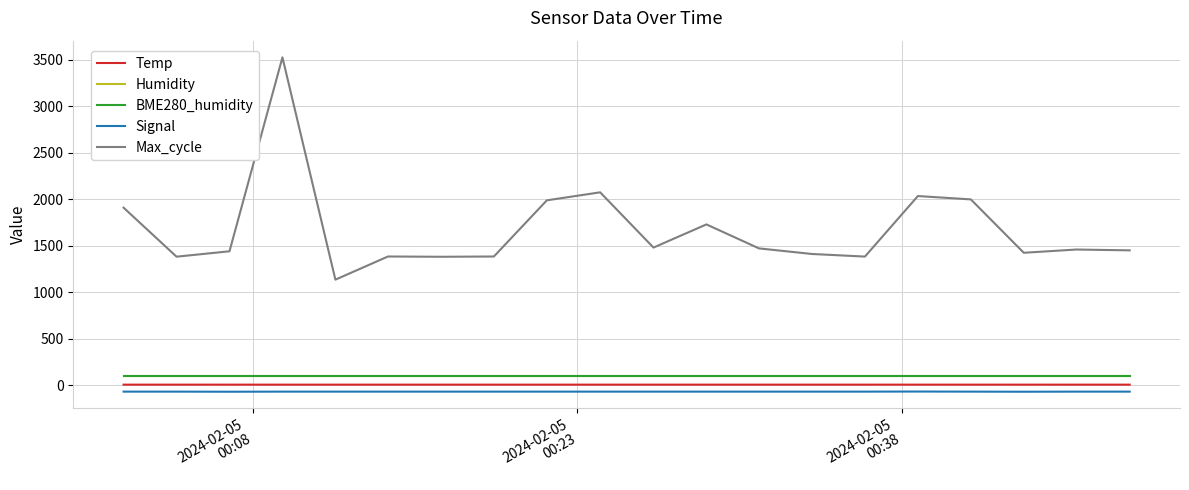

Which series has the largest range (max minus min)?

Max_cycle